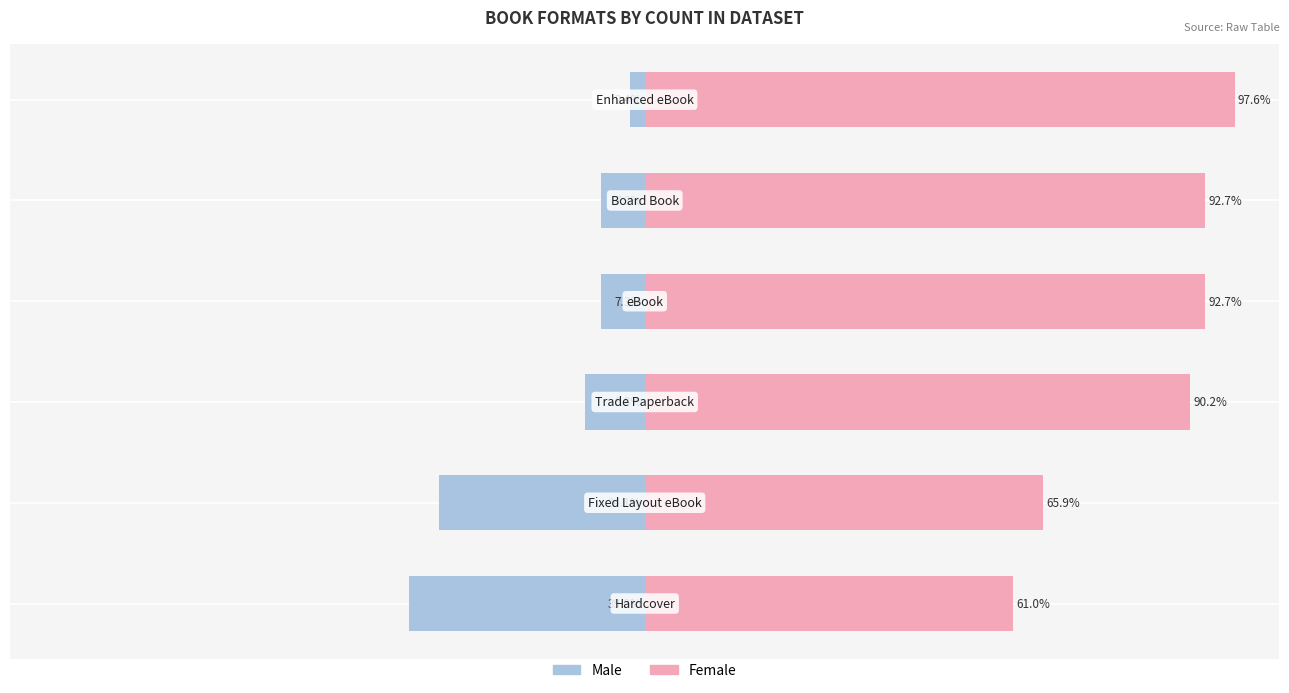

What is the sum of the Male values at 0 and 5?

-41.4